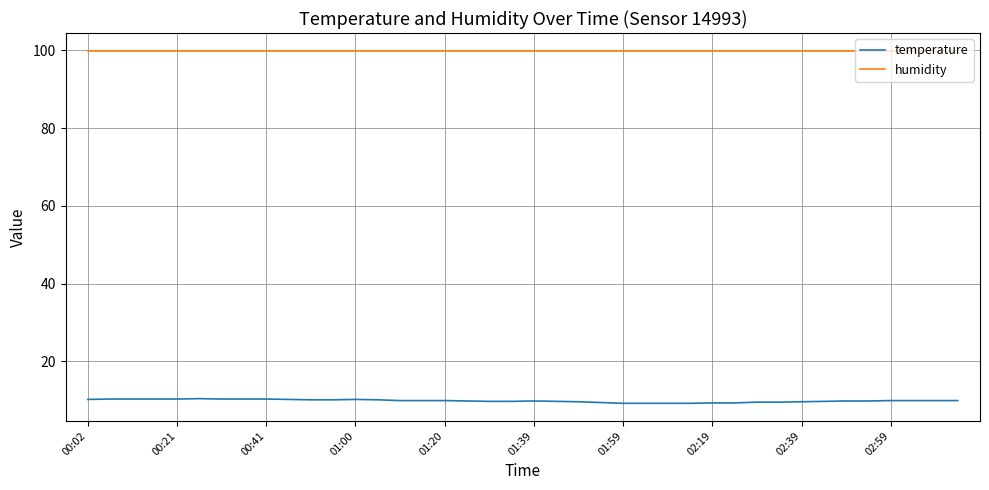

Which series has the largest range (max minus min)?

temperature